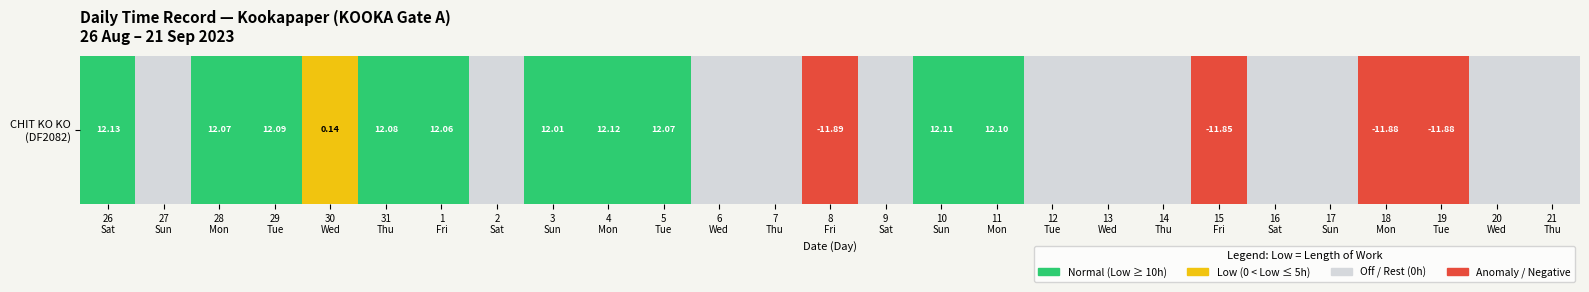

What is the maximum value shown in the chart?

12.1